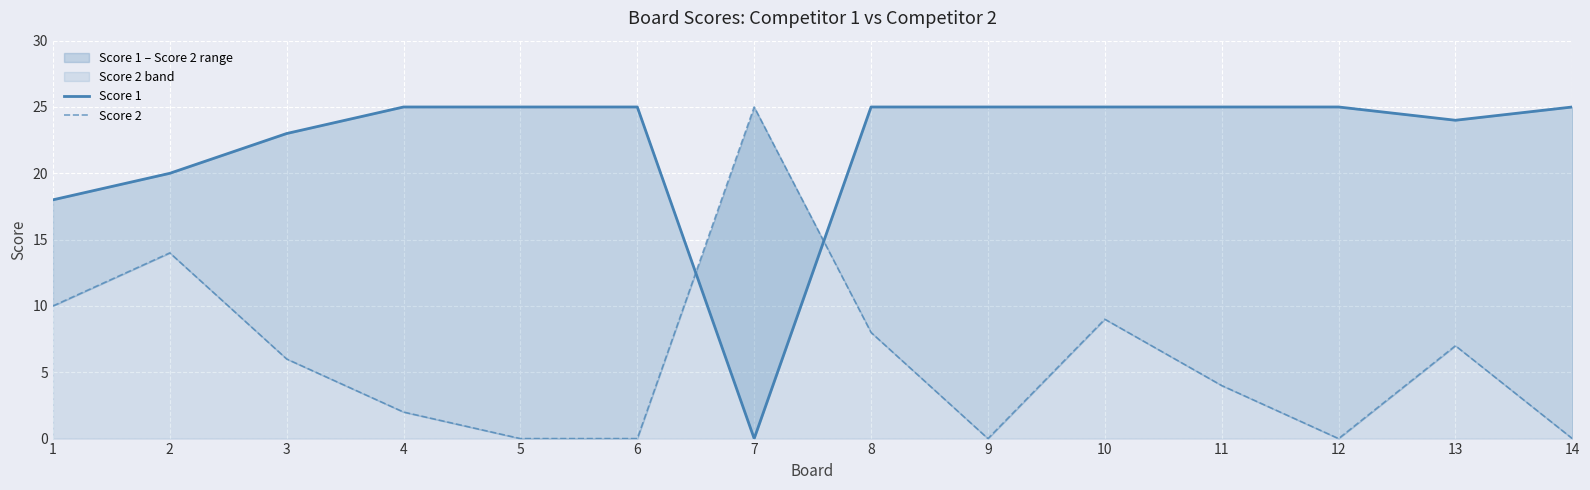

Which label corresponds to the largest value in the chart?

4